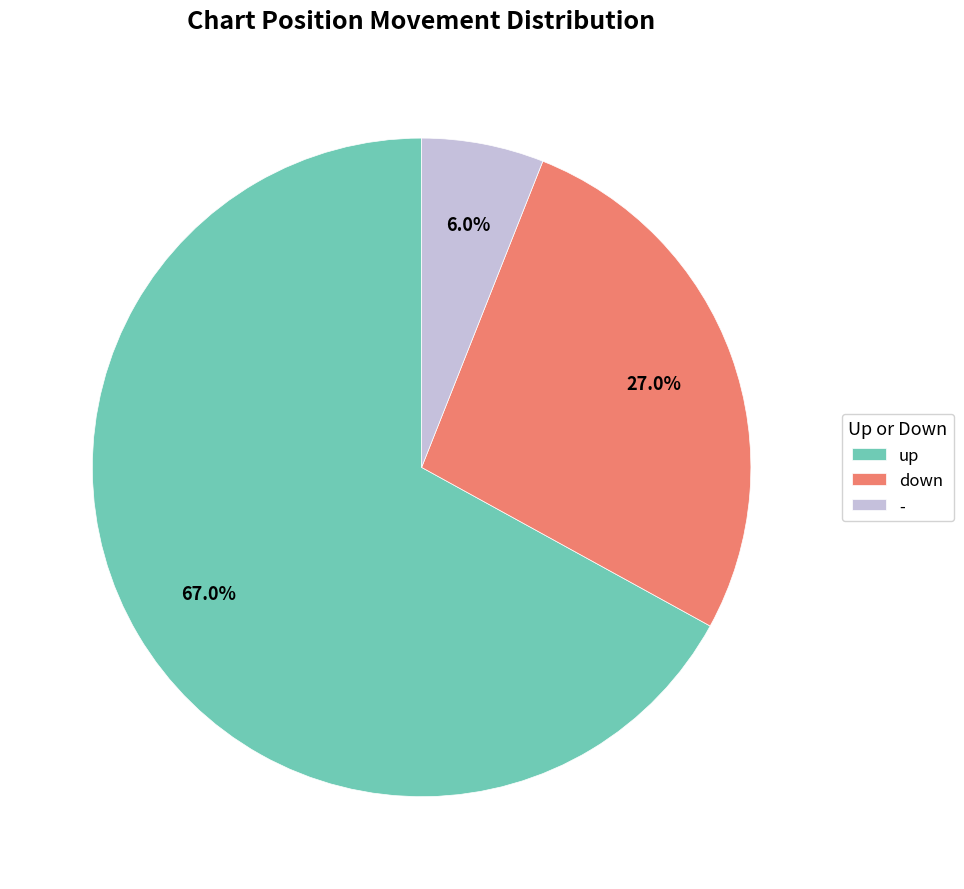

To the nearest percent, what portion does down represent?

27%